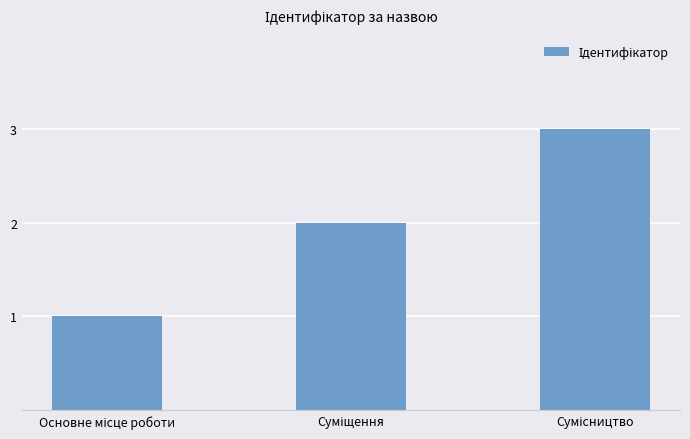

Are the bars grouped side by side (vs. stacked)?

No